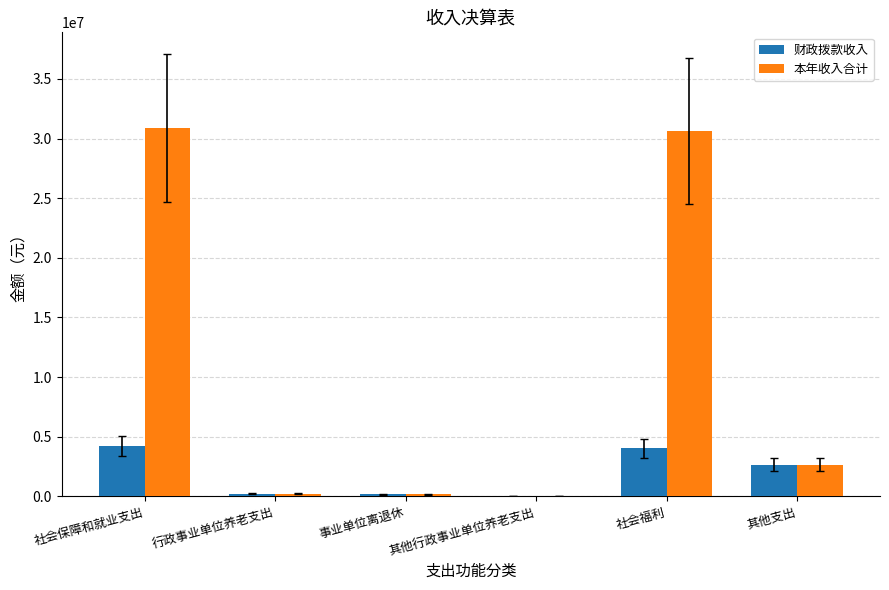

What are all the series names shown in the legend?

财政拨款收入, 本年收入合计